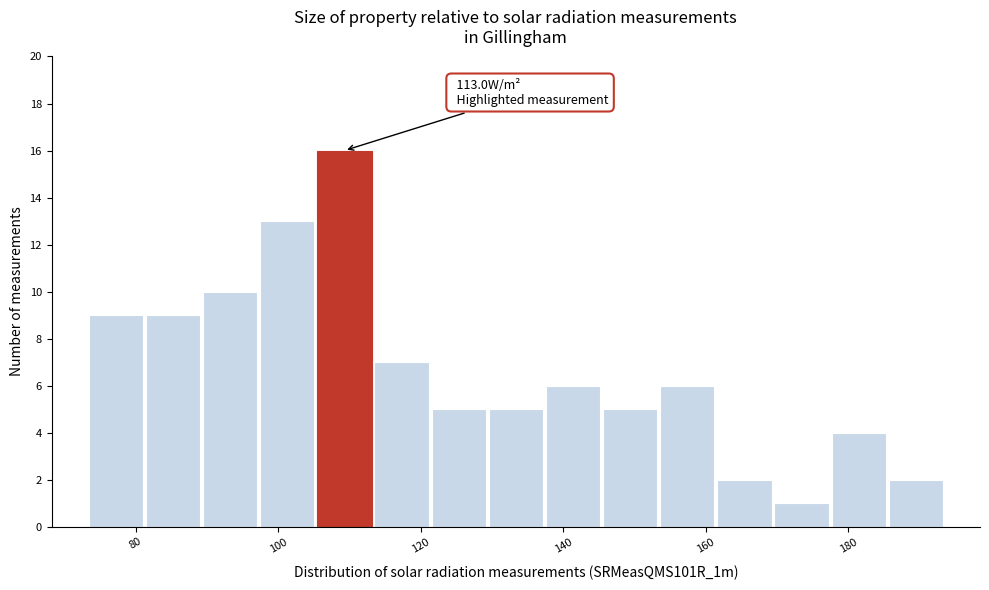

Which range on the x-axis has the tallest bar?

106 to 114